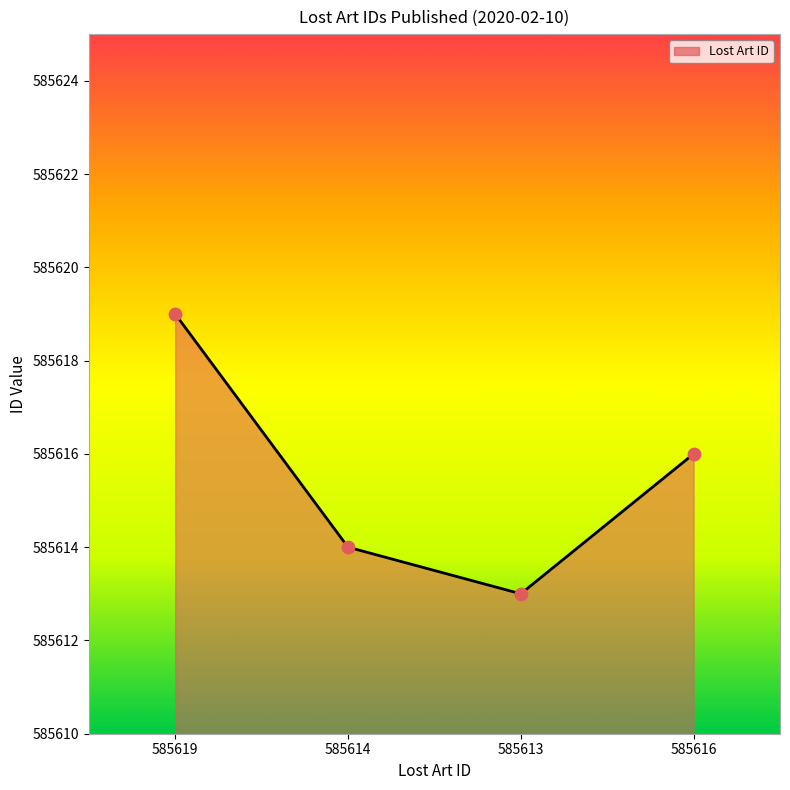

What is the change in value from 585619 to 585616?

-3